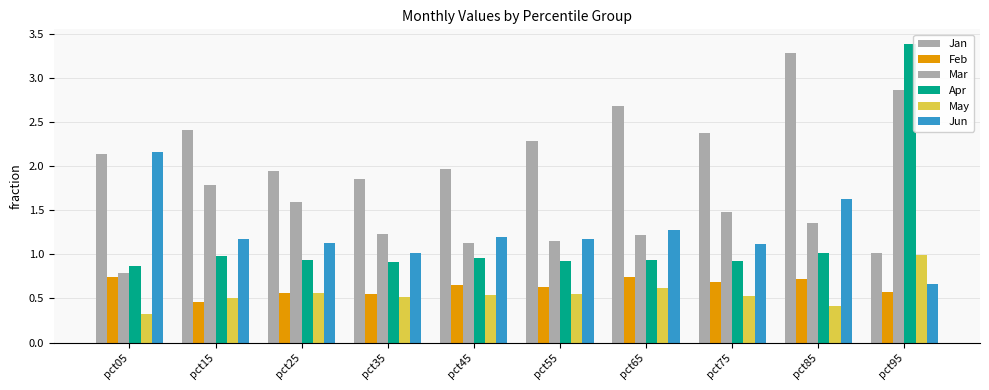

Reading left to right, transcribe all the data shown in this chart.

Jan: pct05=2.1	pct15=2.4	pct25=1.9	pct35=1.9	pct45=2.0	pct55=2.3	pct65=2.7	pct75=2.4	pct85=3.3	pct95=1.0
Feb: pct05=0.7	pct15=0.5	pct25=0.6	pct35=0.6	pct45=0.7	pct55=0.6	pct65=0.7	pct75=0.7	pct85=0.7	pct95=0.6
Mar: pct05=0.8	pct15=1.8	pct25=1.6	pct35=1.2	pct45=1.1	pct55=1.1	pct65=1.2	pct75=1.5	pct85=1.3	pct95=2.9
Apr: pct05=0.9	pct15=1.0	pct25=0.9	pct35=0.9	pct45=1.0	pct55=0.9	pct65=0.9	pct75=0.9	pct85=1.0	pct95=3.4
May: pct05=0.3	pct15=0.5	pct25=0.6	pct35=0.5	pct45=0.5	pct55=0.6	pct65=0.6	pct75=0.5	pct85=0.4	pct95=1.0
Jun: pct05=2.2	pct15=1.2	pct25=1.1	pct35=1.0	pct45=1.2	pct55=1.2	pct65=1.3	pct75=1.1	pct85=1.6	pct95=0.7